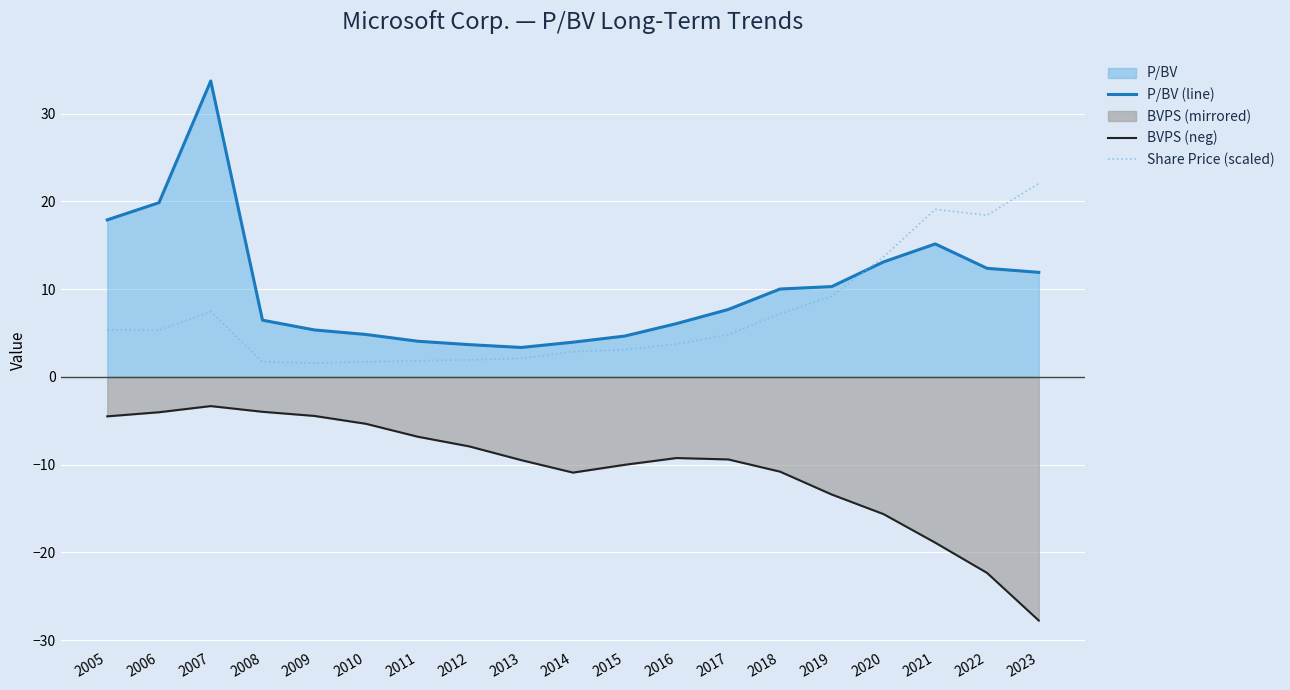

List the labels in order of P/BV (line) value, smallest first.

2013, 2012, 2014, 2011, 2015, 2010, 2009, 2016, 2008, 2017, 2018, 2019, 2023, 2022, 2020, 2021, 2005, 2006, 2007